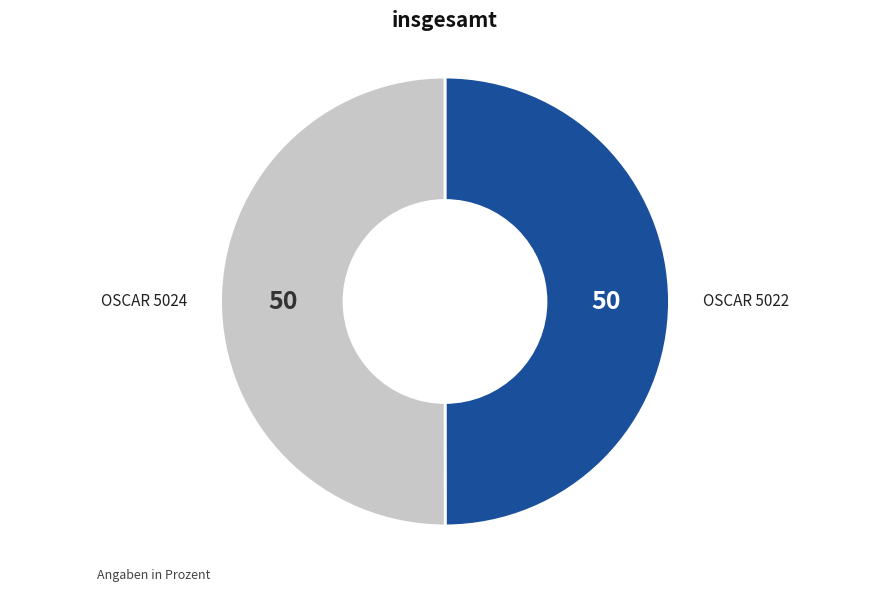

How many slices are in this pie chart?

2